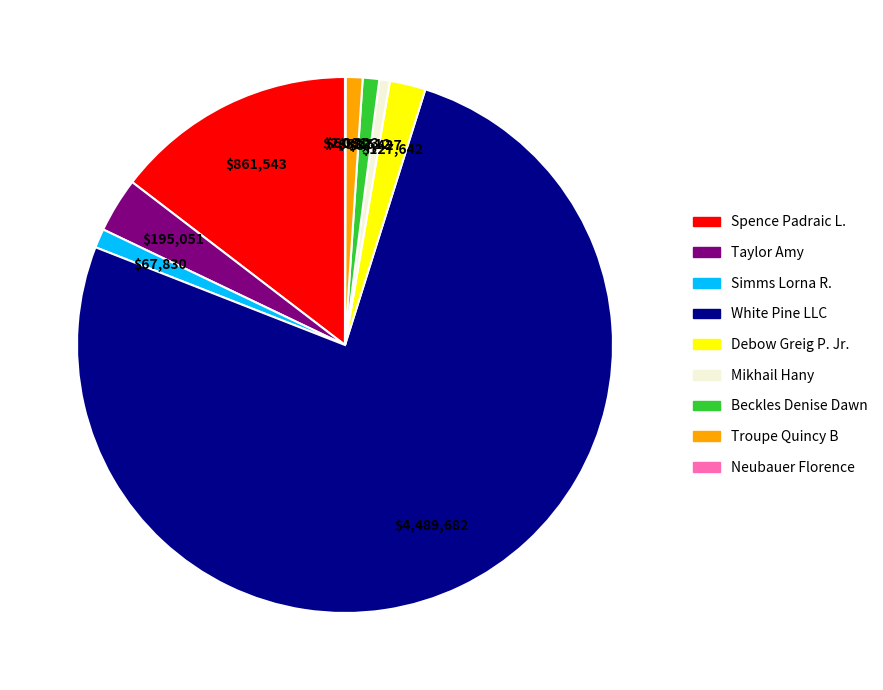

Combined, do Taylor Amy and Mikhail Hany account for over 50%?

No